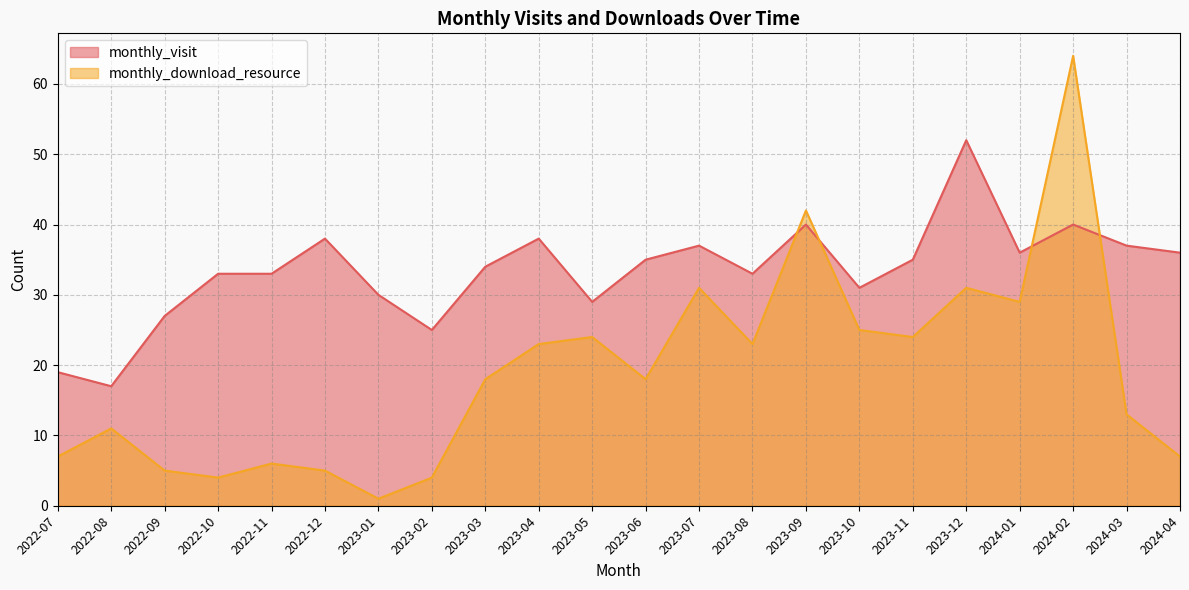

Which category has the highest value in the monthly_visit series?

2023-12